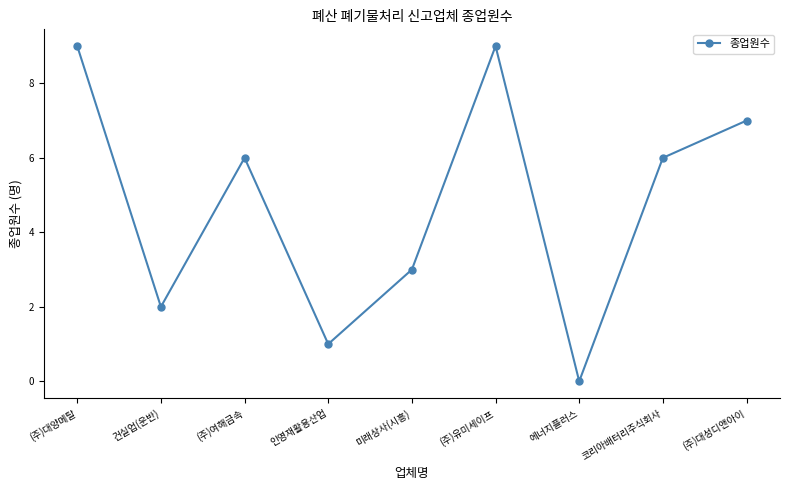

What is the sum of all values?

43